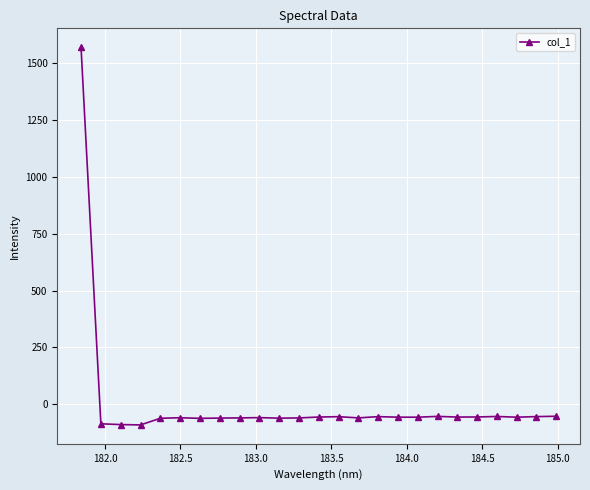

What is the sum of all values?

88.0